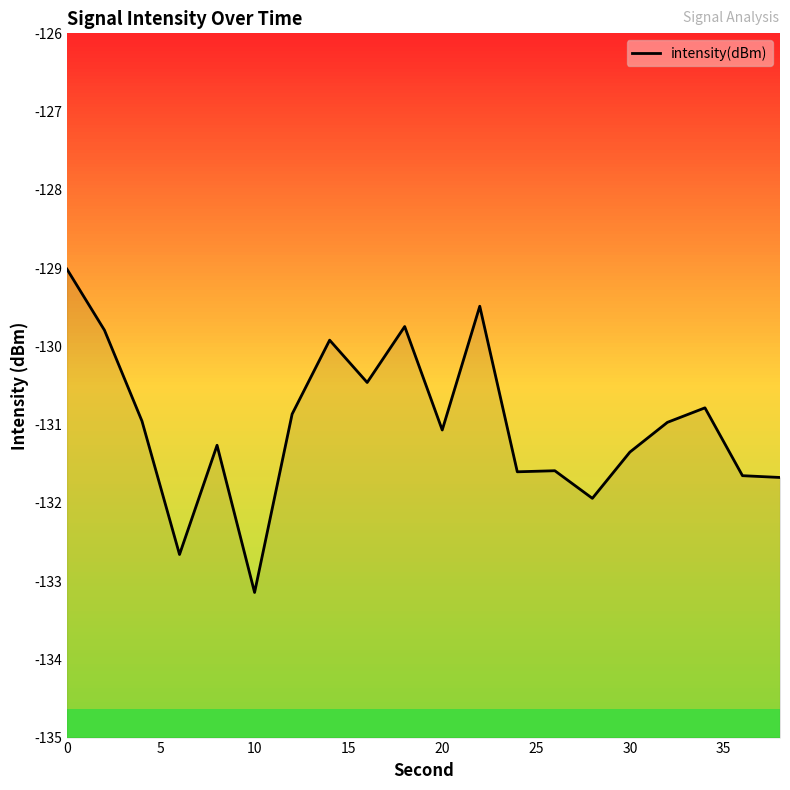

Is this an area chart (filled region under the line)?

No